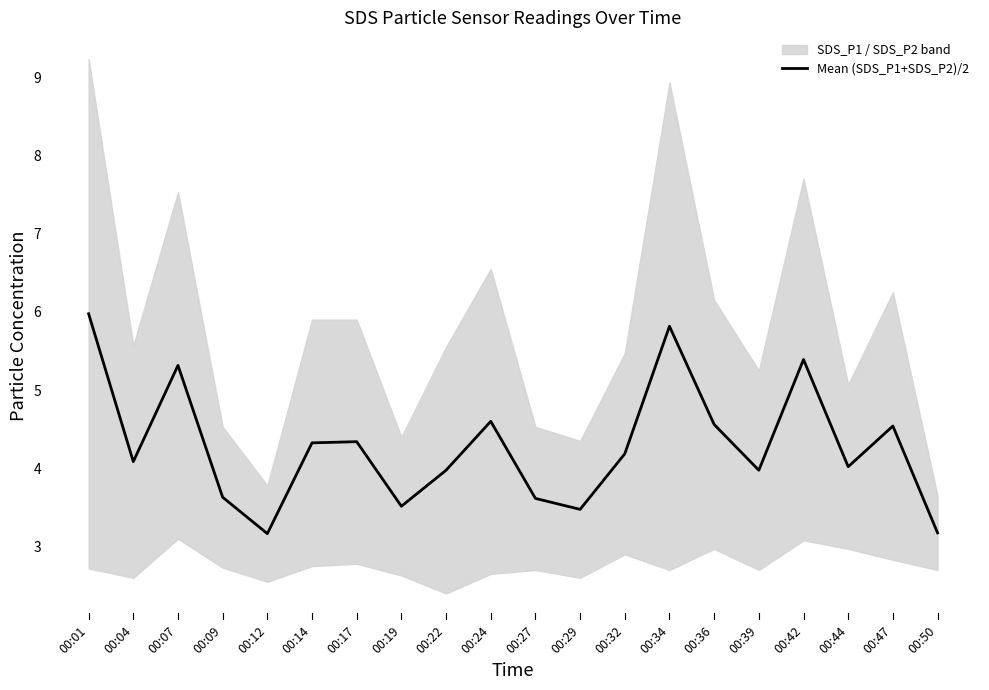

What is the change in value from 00:12 to 00:32?

+1.0